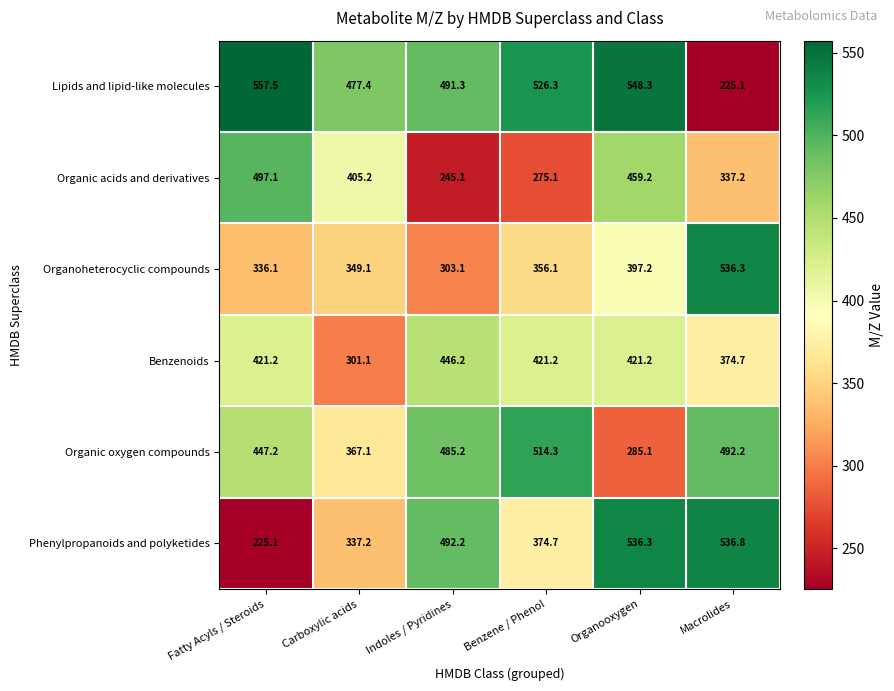

What is the difference between the Phenylpropanoids and polyketides values at Indoles / Pyridines and Organooxygen?

44.1